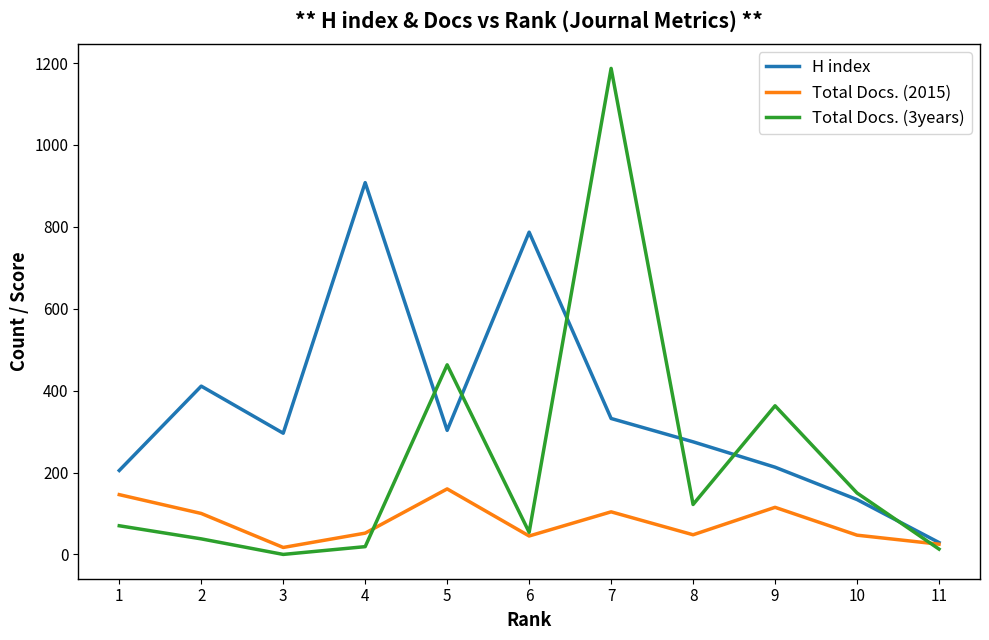

List the series in order of their peak value, lowest first.

Total Docs. (2015), H index, Total Docs. (3years)